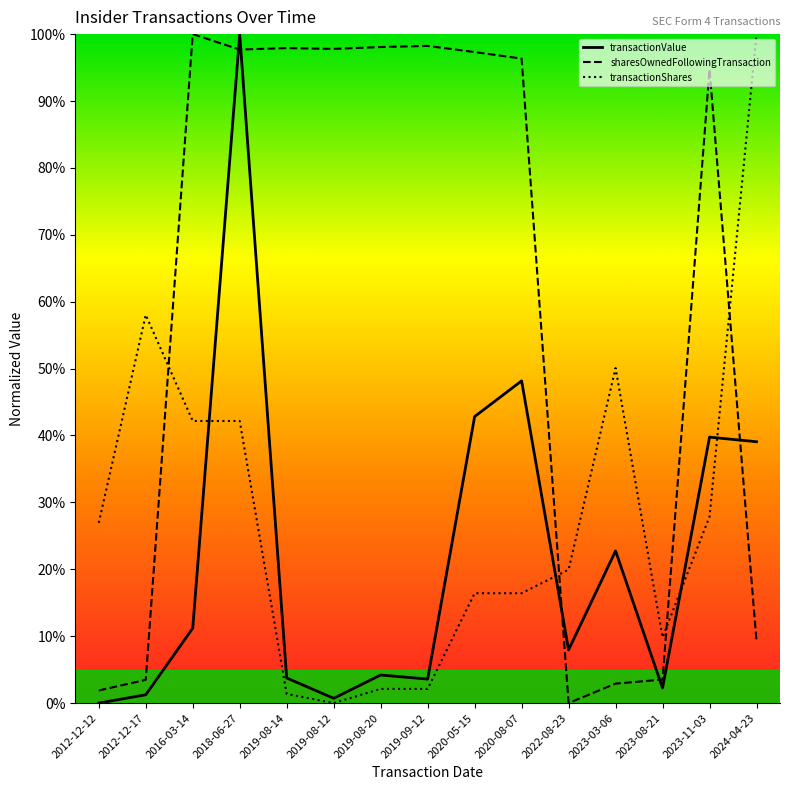

Between 2019-09-12 and 2022-08-23, which series saw the biggest shift?

sharesOwnedFollowingTransaction